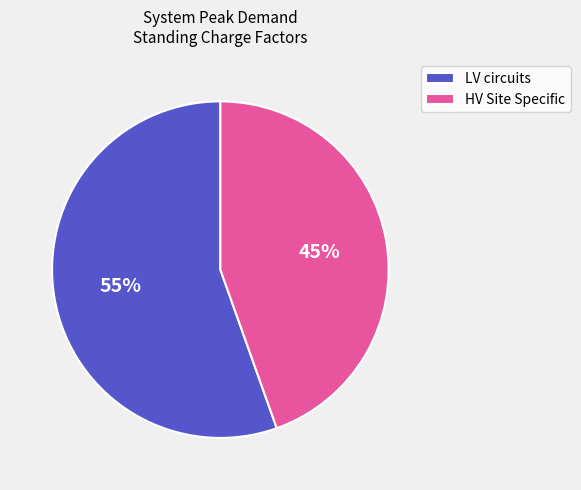

How many segments does this pie chart have?

2